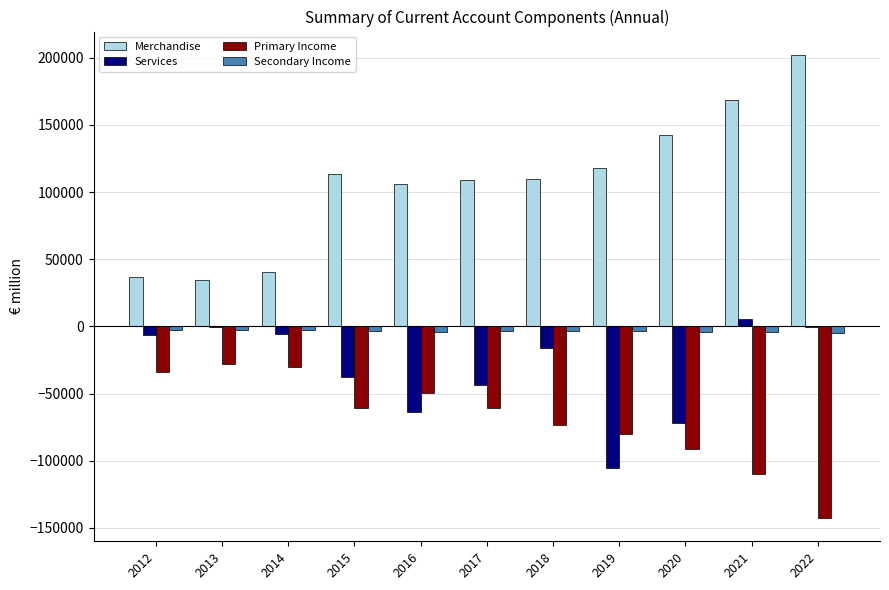

Is the value of Secondary Income at 2022 greater than the value of Services at 2018?

Yes